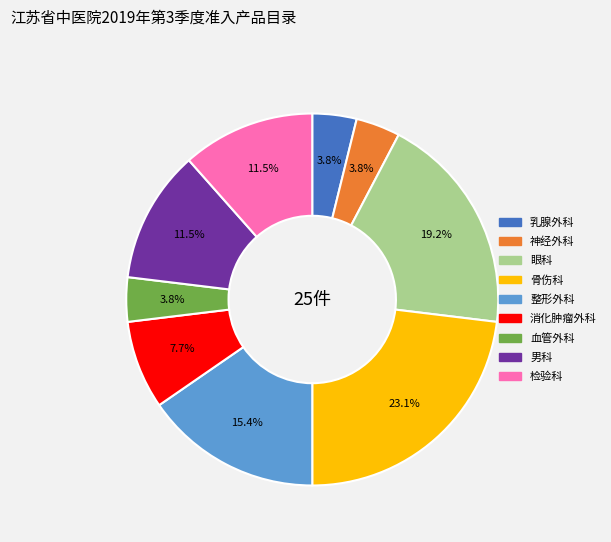

Is it true that 眼科 is 19% of the pie?

True